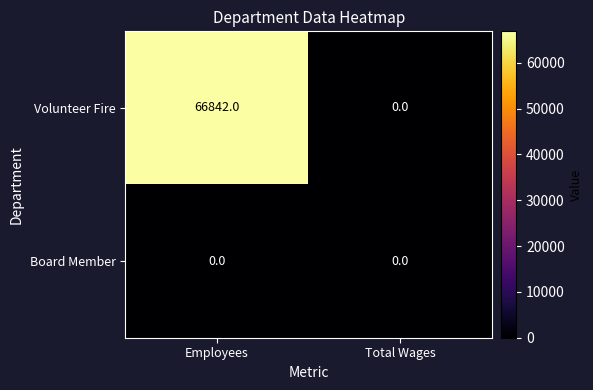

What is the maximum value shown in the chart?

66842